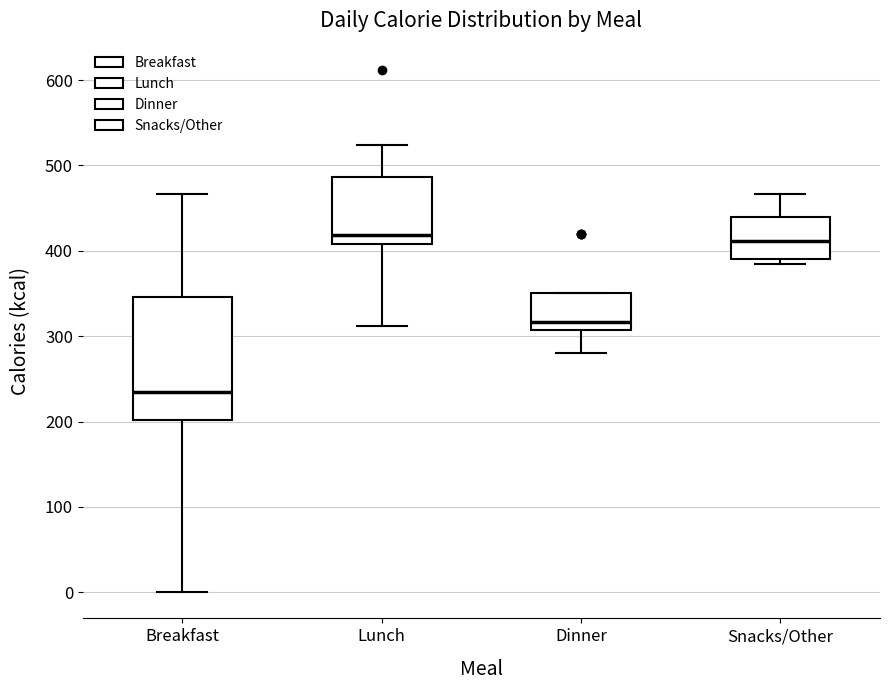

Which box is the tallest, from its lower edge to its upper edge?

Breakfast